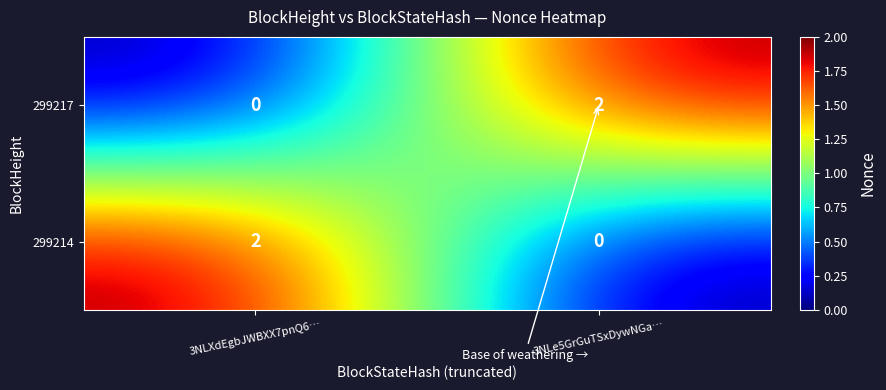

Reading left to right, extract all data points from this chart.

299217: 0	2
299214: 2	0